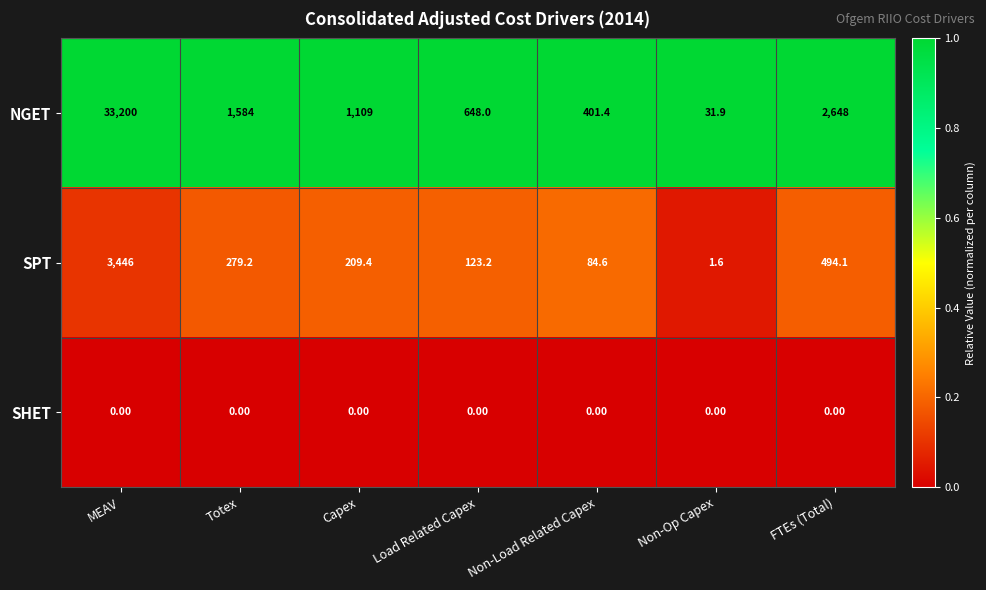

At which category is the sum across all series the highest?

MEAV